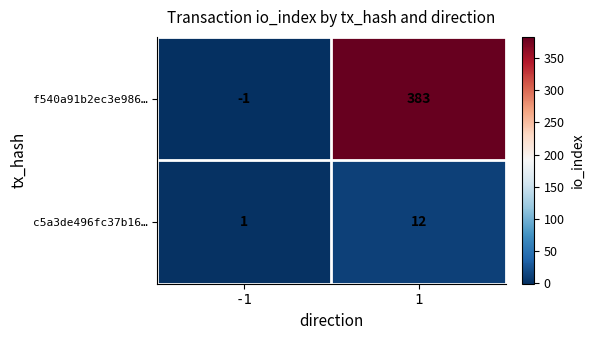

Is it true that c5a3de496fc37b16… equals 0 at -1?

False